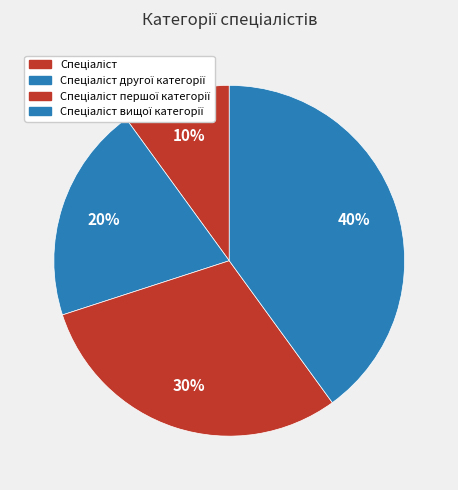

What portion of the pie excludes Спеціаліст другої категорії?

80.0%